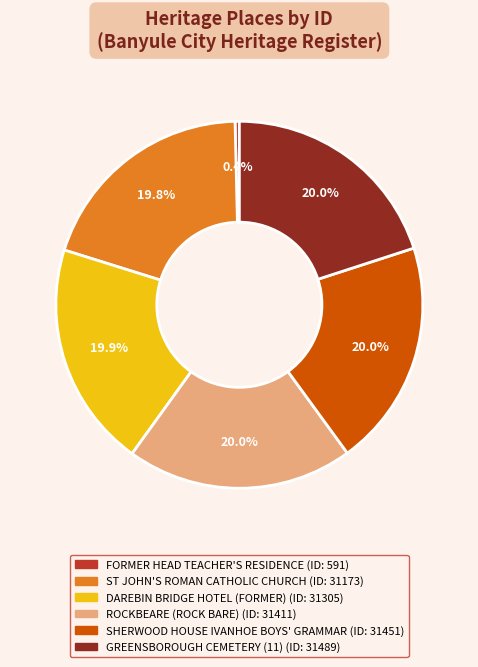

What is the smallest slice in the pie chart?

FORMER HEAD TEACHER'S RESIDENCE